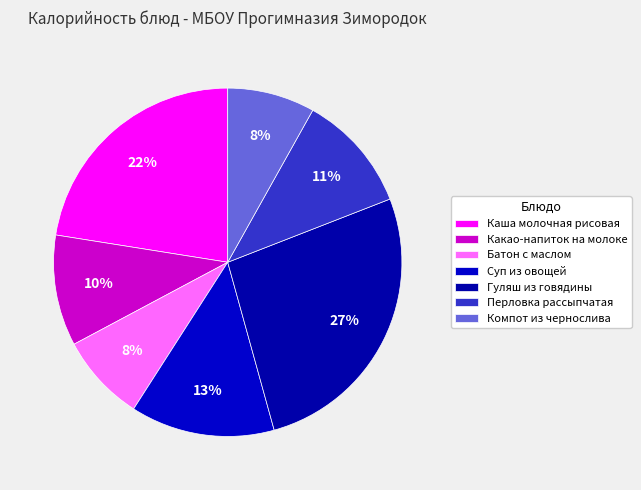

What is the total percentage of Суп из овощей and Компот из чернослива?

21.5%